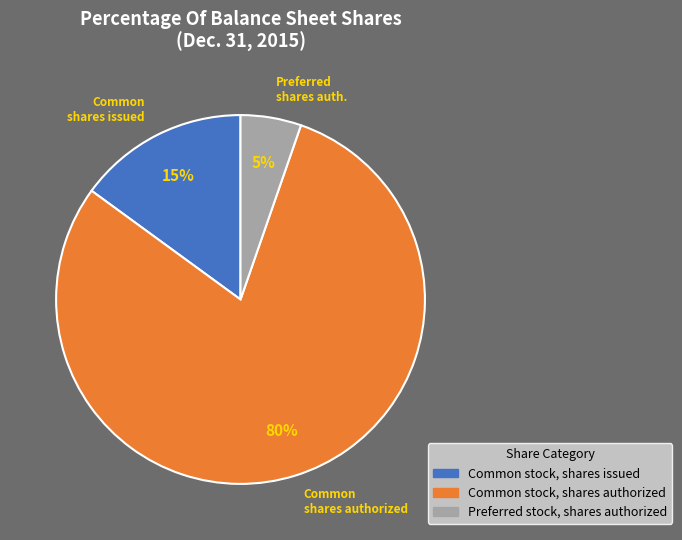

Rank the categories by value from highest to lowest.

Common stock, shares authorized, Common stock, shares issued, Preferred stock, shares authorized